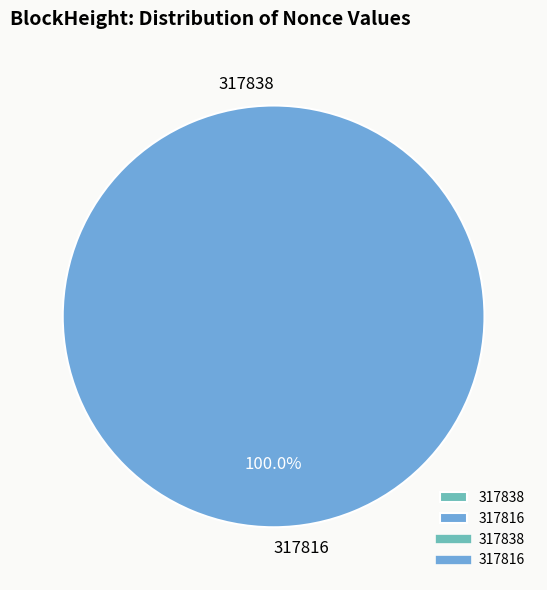

Rank the categories by value from lowest to highest.

317838, 317816